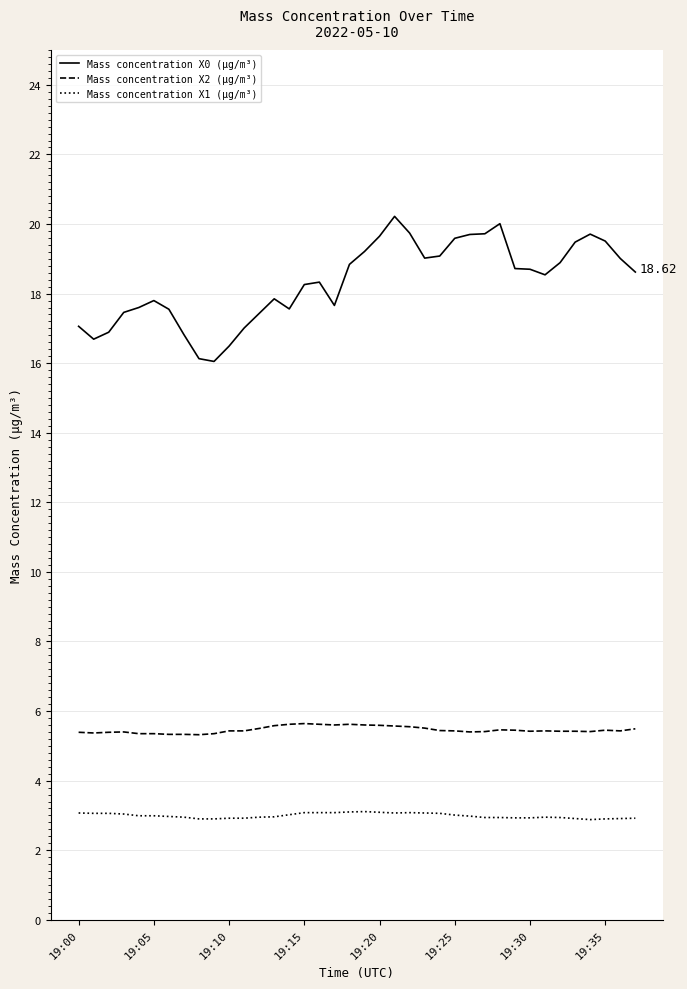

True or false: Mass concentration X1 (μg/m³) and Mass concentration X0 (μg/m³) cross at least once.

False